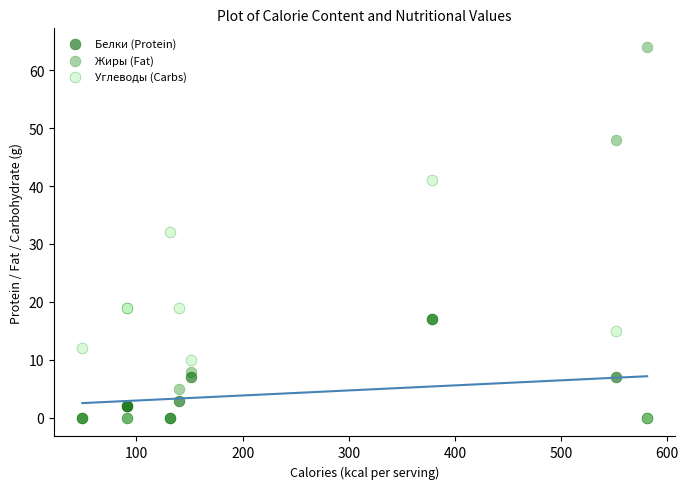

What are all the series names shown in the legend?

Белки (Protein), Жиры (Fat), Углеводы (Carbs)